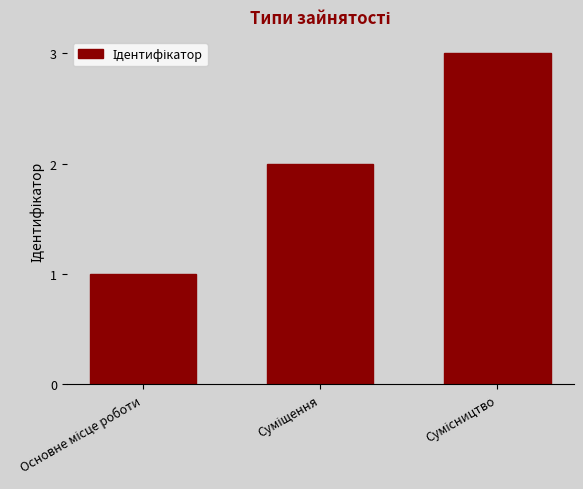

What is the sum of all values?

6